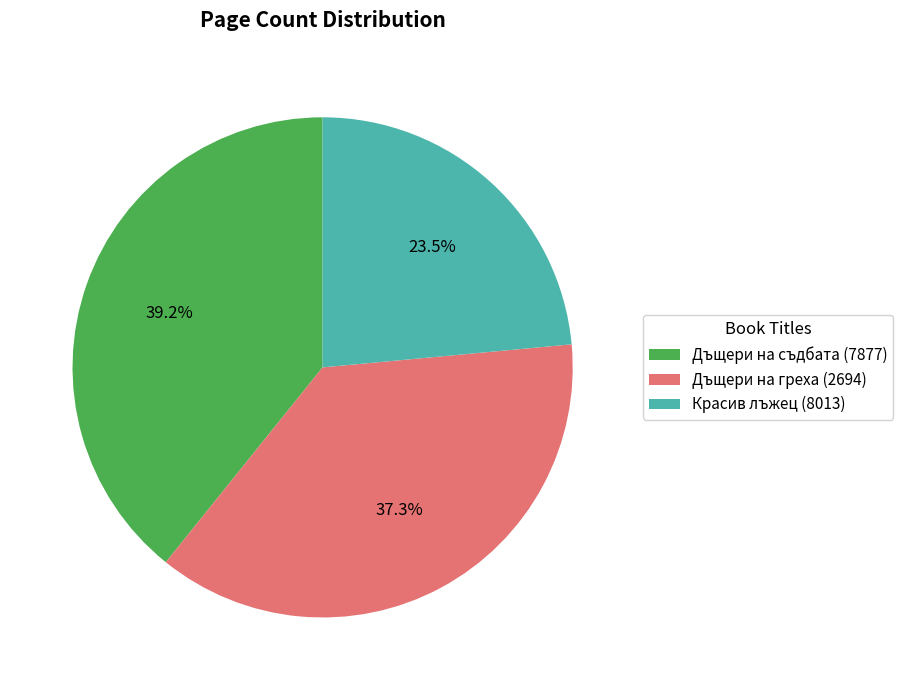

To the nearest percent, what is the difference between the Дъщери на съдбата (7877) and Красив лъжец (8013) slice percentages?

16%